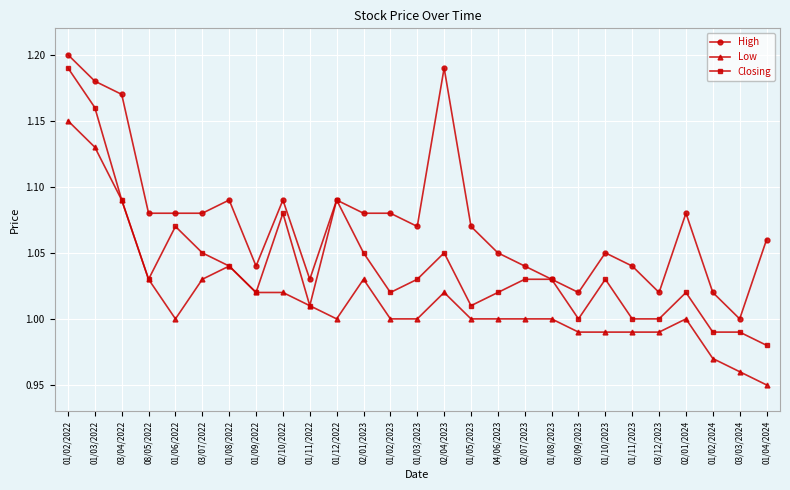

Which series has the largest total across all categories?

High